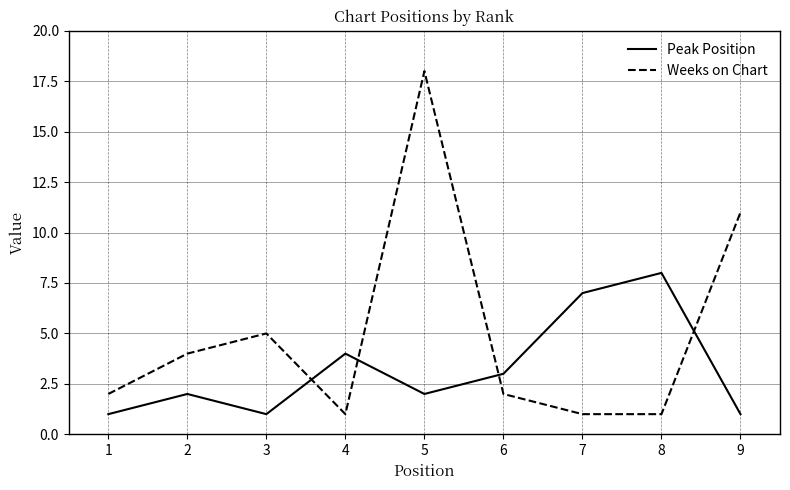

What is the sum of all Peak Position values?

29